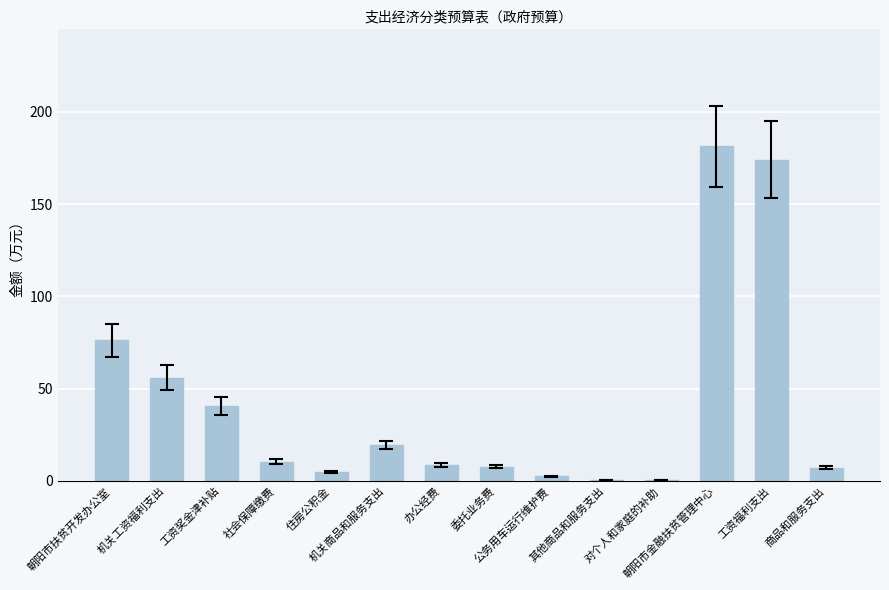

What is the maximum value shown in the chart?

181.3